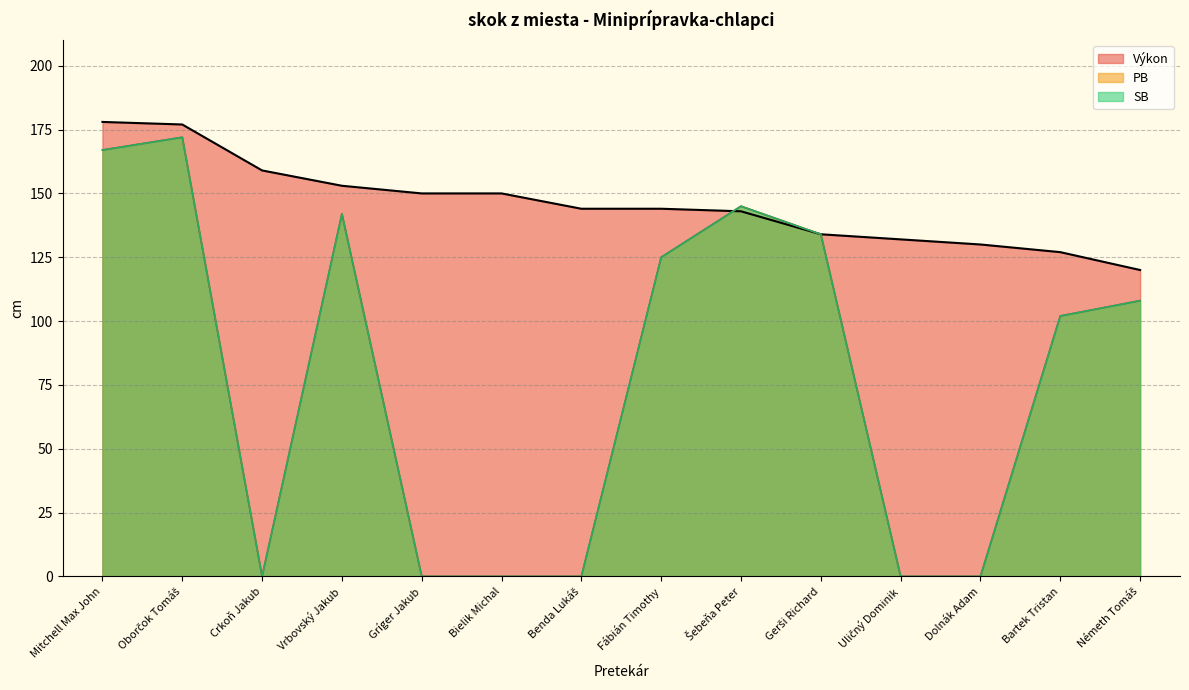

What is the value of the Výkon point at the 11th from the left?

132